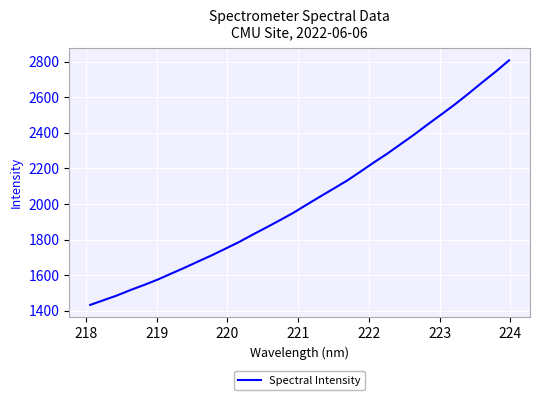

What is the difference between the maximum and minimum values?

1374.2